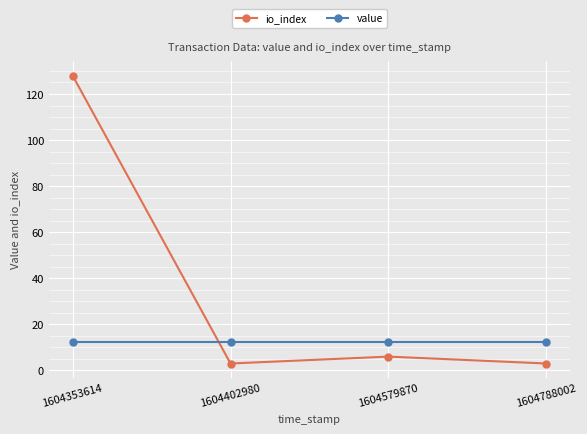

Reading left to right, list all the values displayed in this chart.

io_index: 128.0	3.0	6.0	3.0
value: 12.5	12.5	12.5	12.5